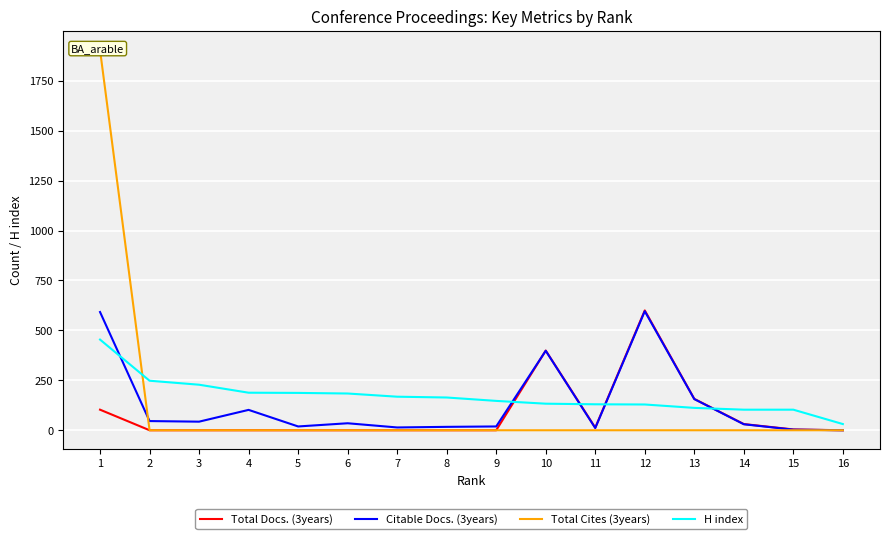

What is the sum of all Total Cites (3years) values?

1904